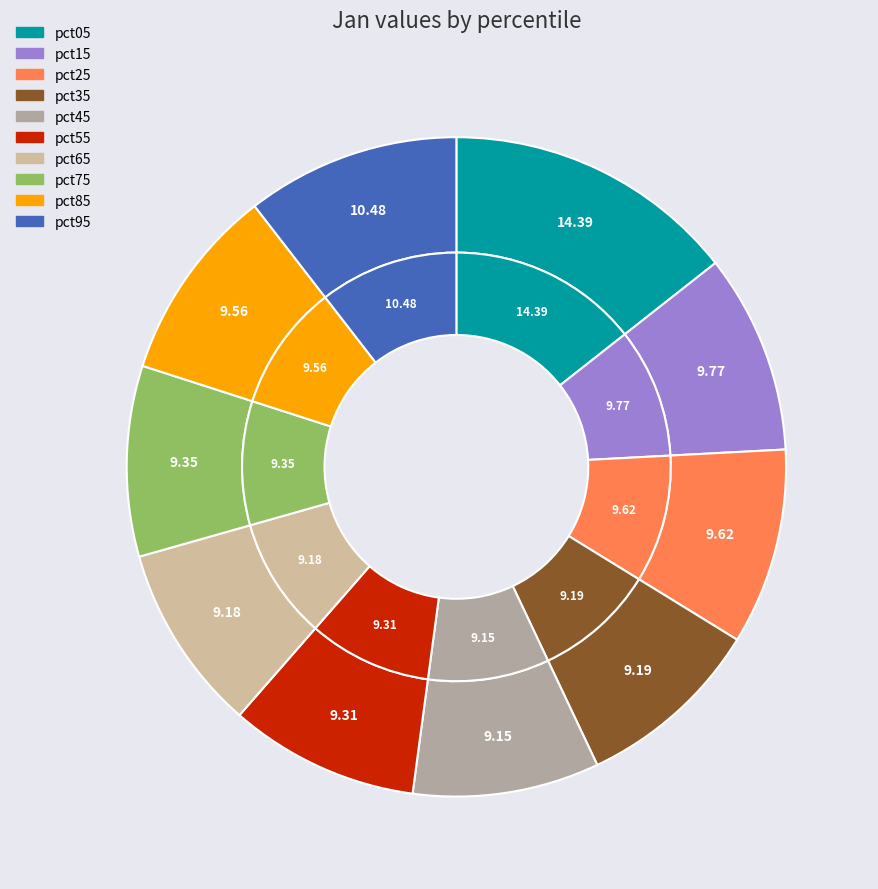

What percentage is the pct75 slice, to the nearest percent?

9%